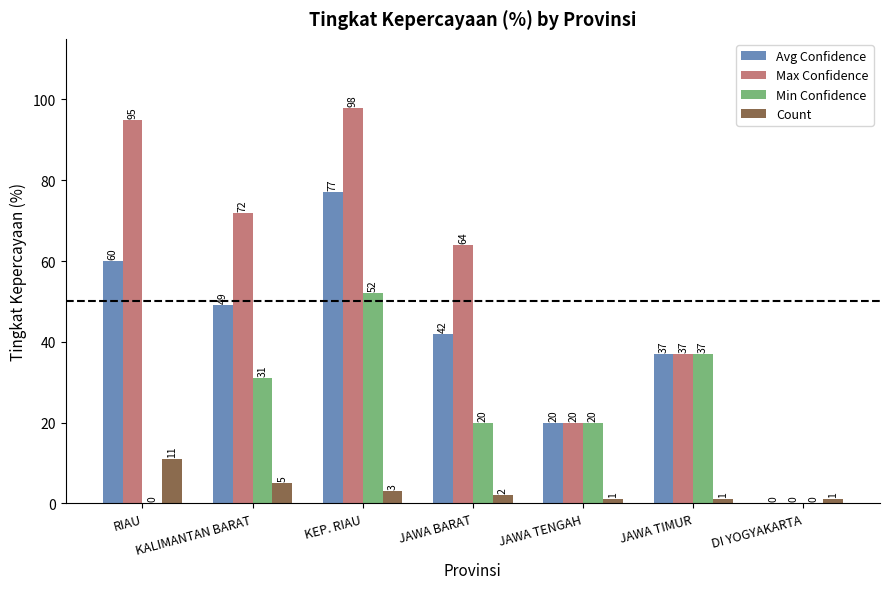

Is the value of Min Confidence at KEP. RIAU greater than the value of Count at RIAU?

Yes